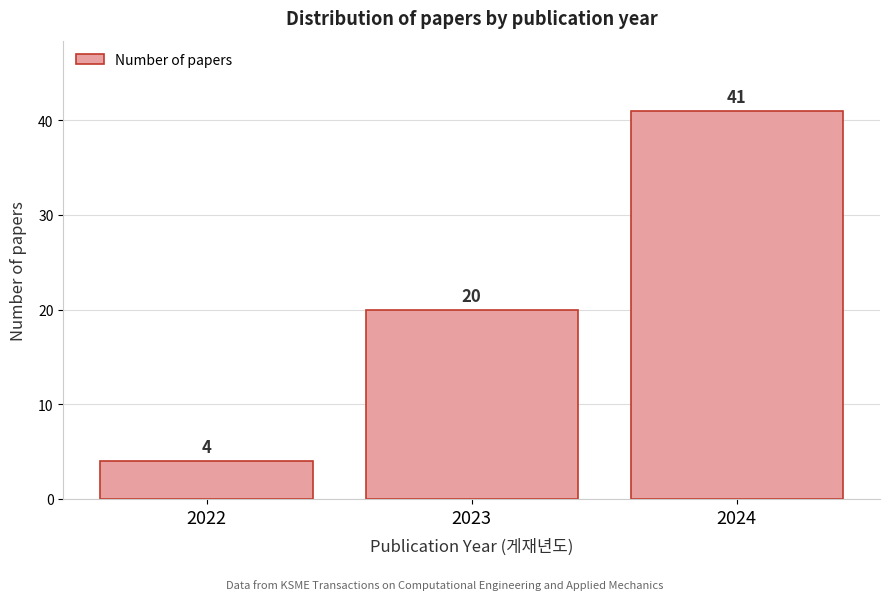

Reading left to right, transcribe this chart: for each bar, give the range it covers on the x-axis and its height.

2021.5 to 2022.5: 4
2022.5 to 2023.5: 20
2023.5 to 2024.5: 41